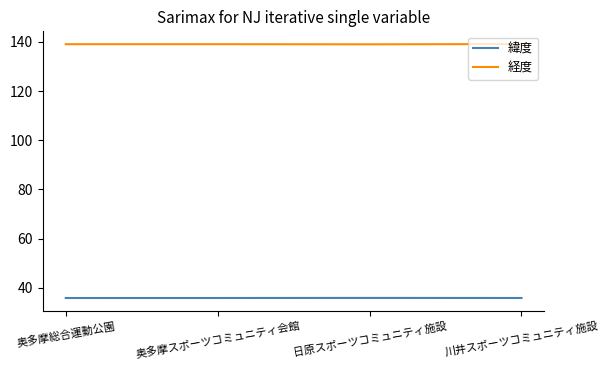

Which series has the largest total across all categories?

経度